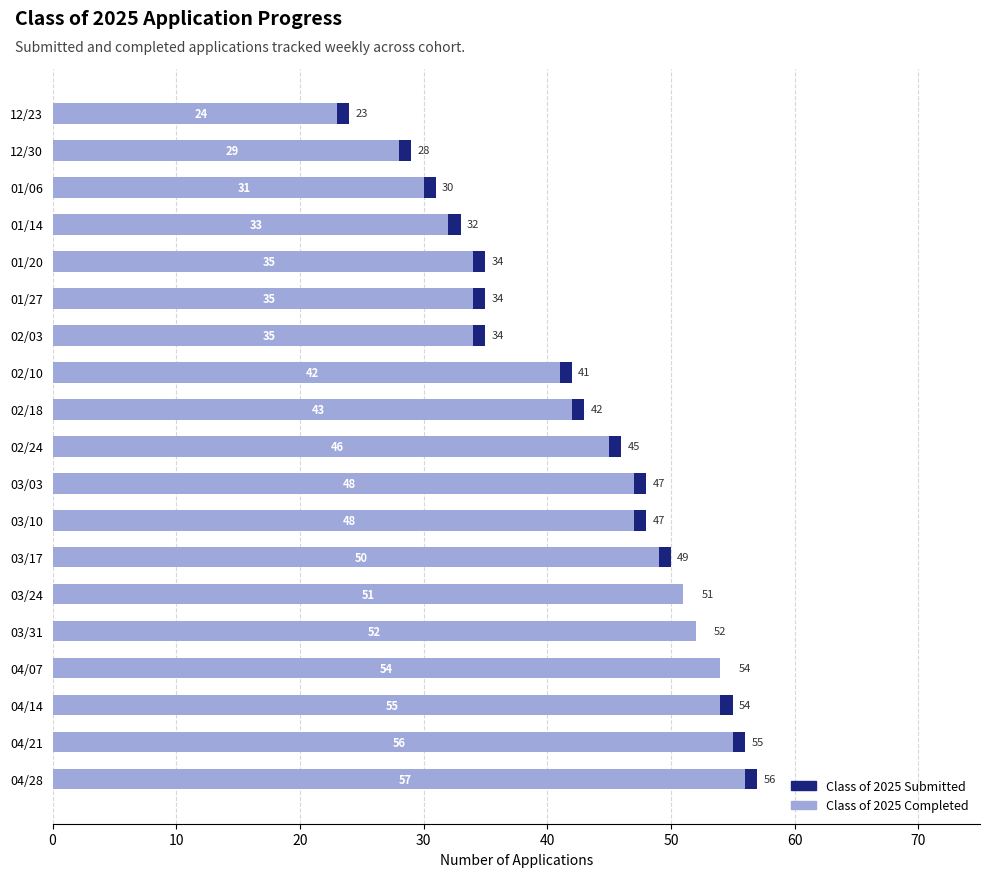

Does the chart contain any negative values?

No